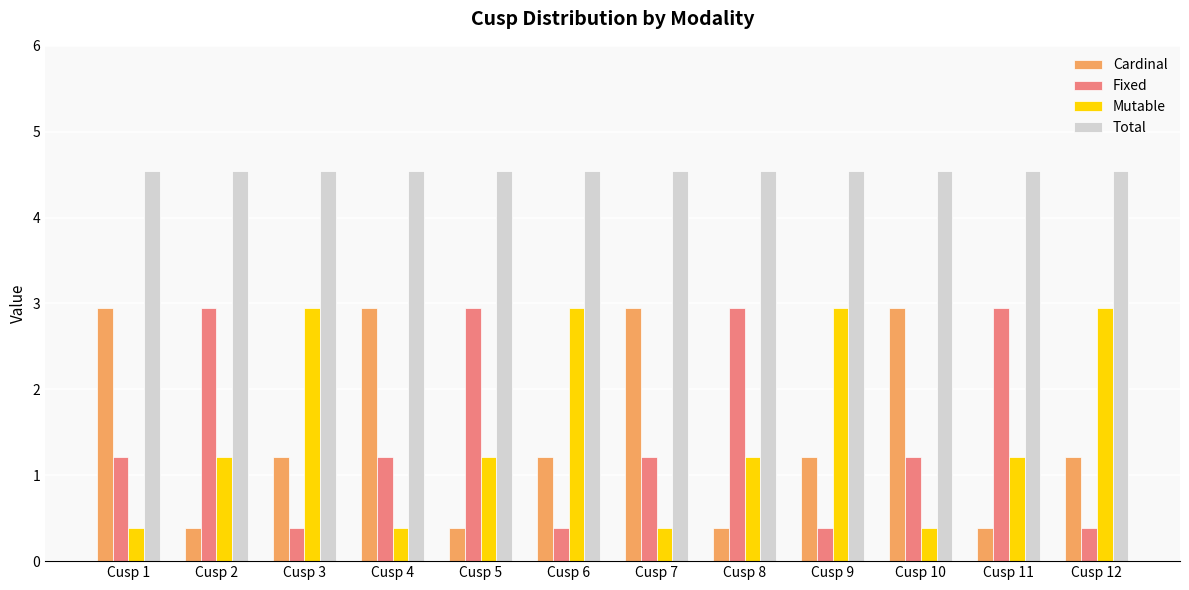

True or false: Fixed has a value of 1.2 at Cusp 4.

True